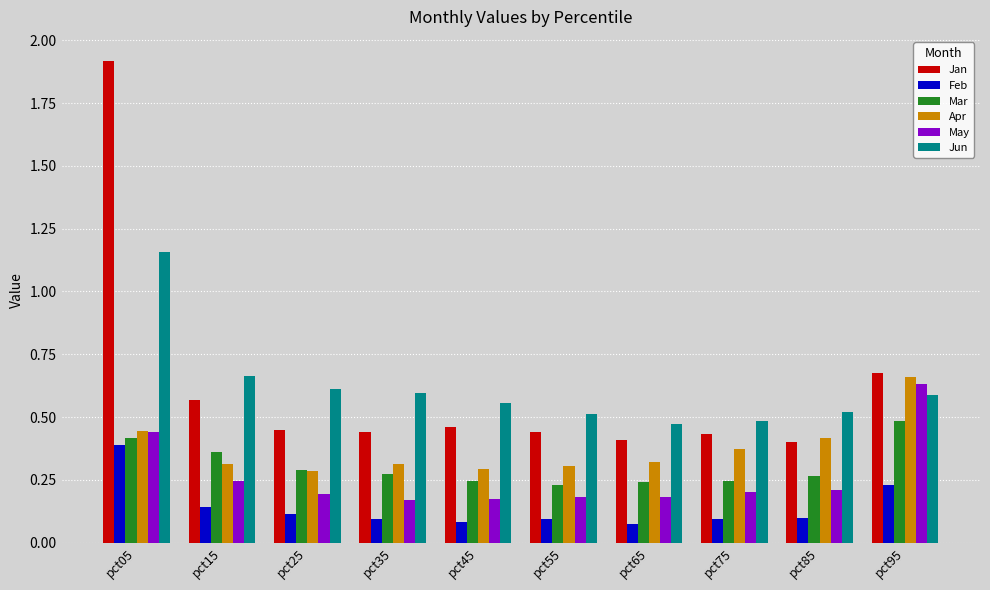

True or false: May has a value of 0.2 at pct55.

True